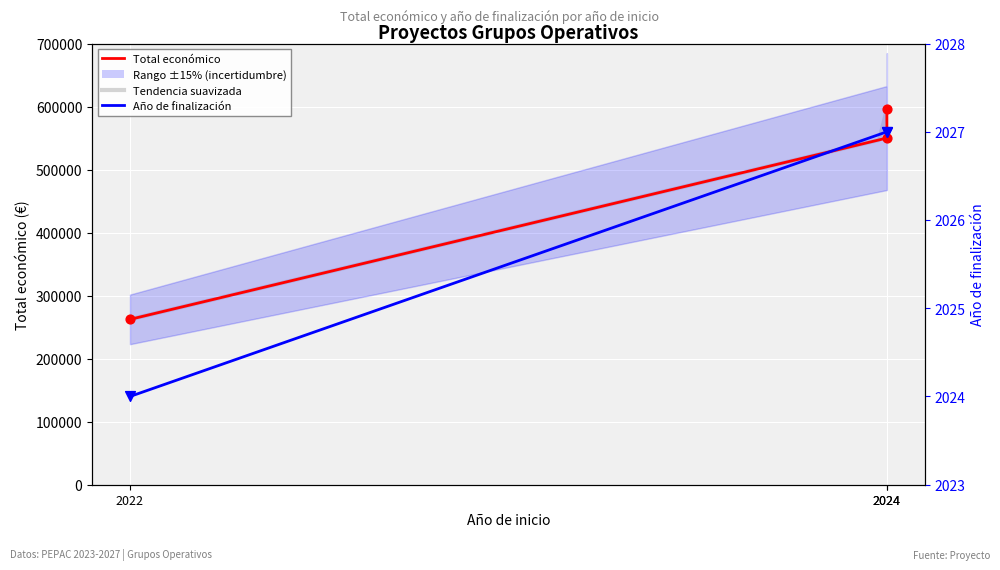

Which series contains the lowest Y value?

Año de finalización